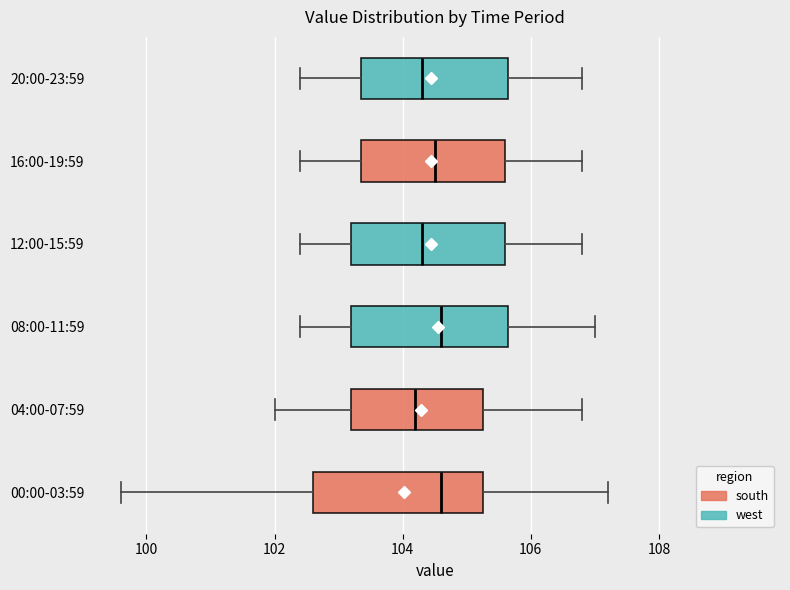

Where is the right edge of the box for 08:00-11:59 on the x-axis? The values are not printed on the chart, so give them approximately, as read against the axis.

105.6